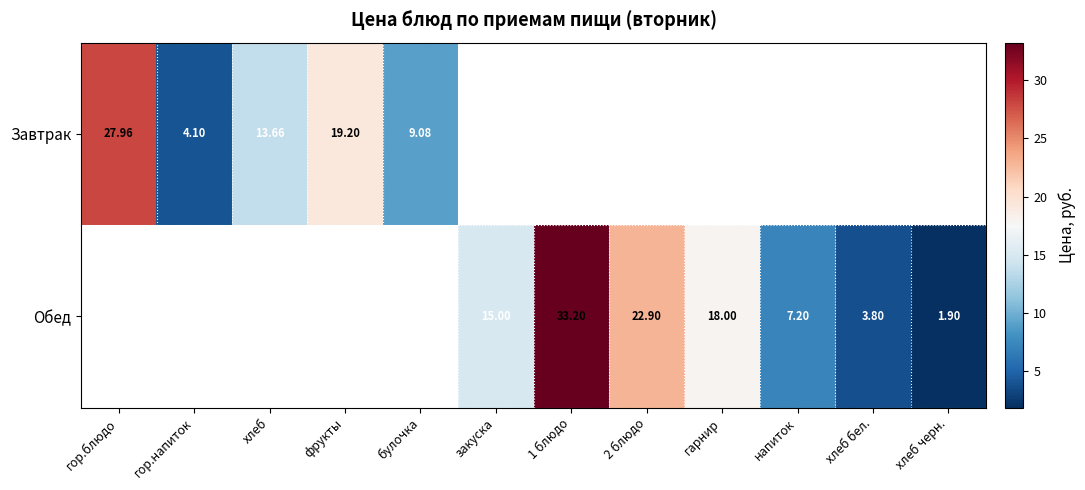

Is the value of Обед at хлеб черн. greater than the value of Завтрак at гор.блюдо?

No